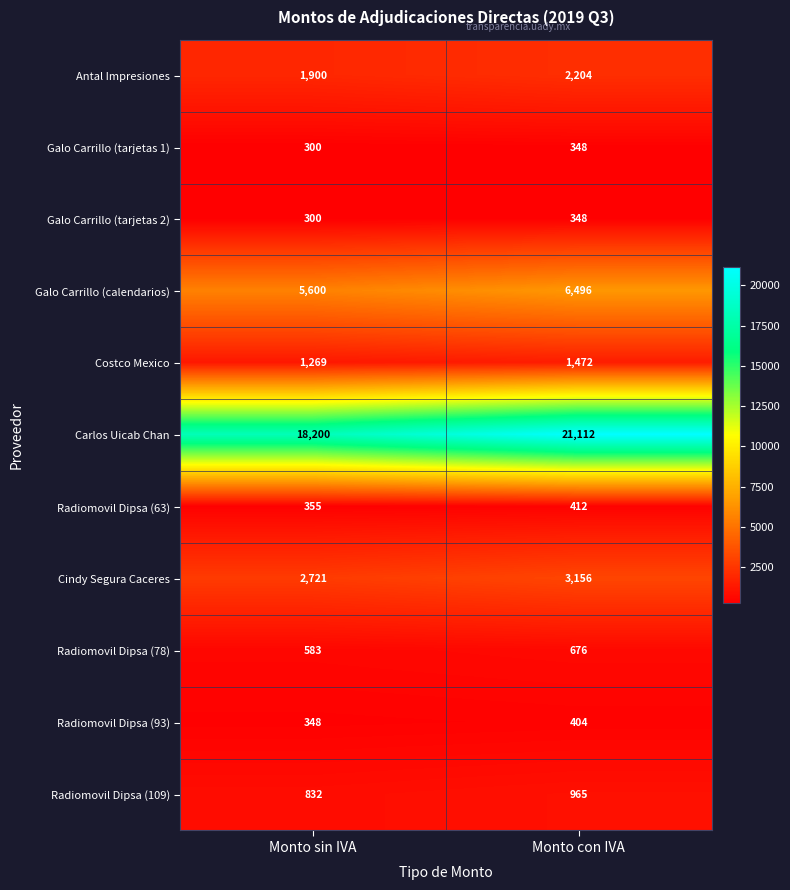

Where is Carlos Uicab Chan nearest to the value 19656?

Monto sin IVA